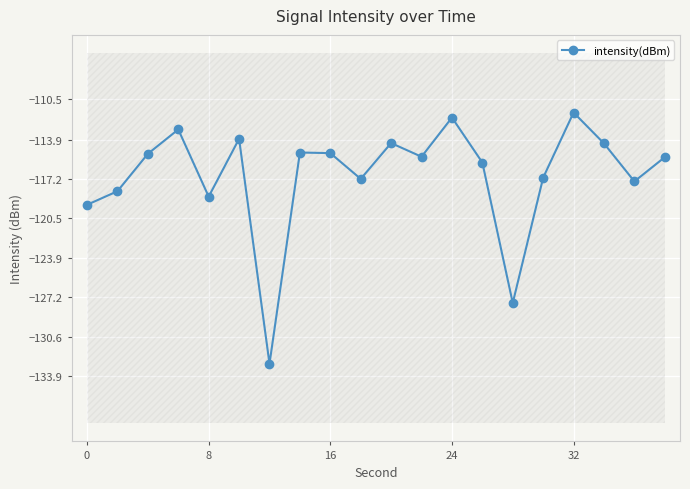

The intensity(dBm) series shows -30.9 at 16. True or false?

False